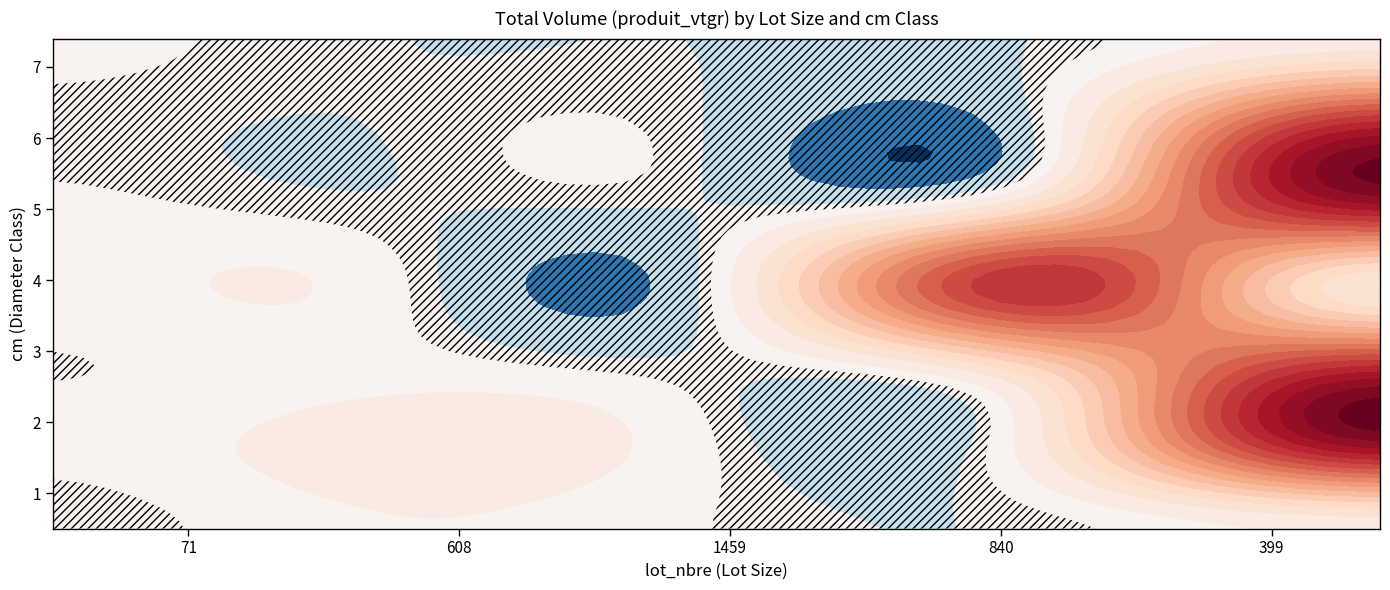

Which series changed the most between 71 and 608?

2